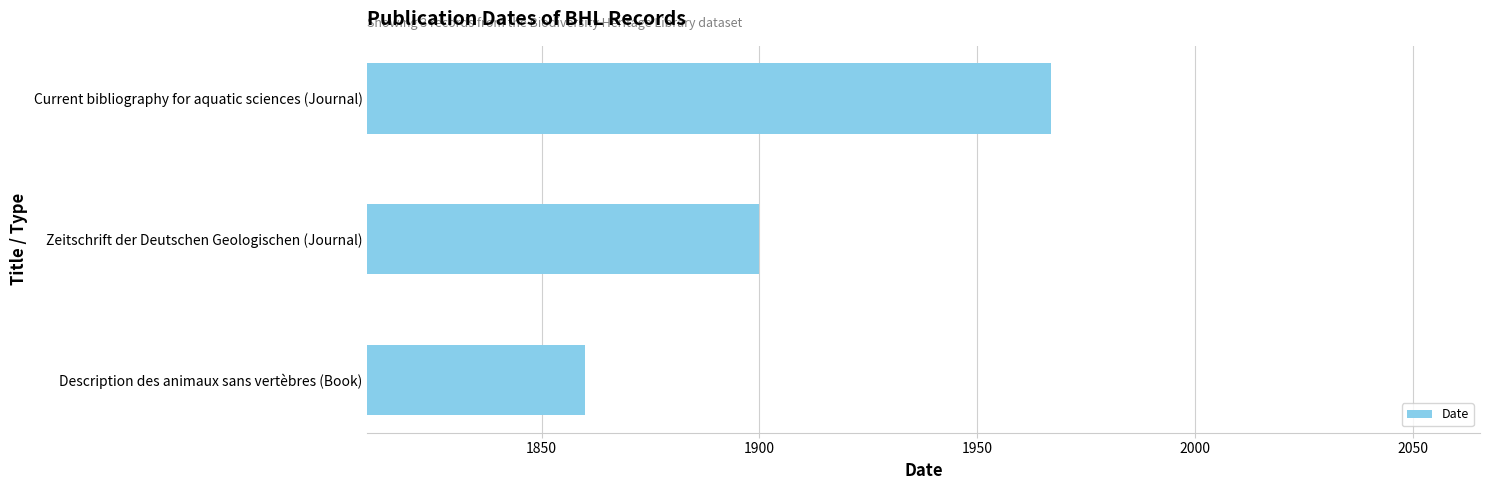

Are the bars horizontal?

Yes